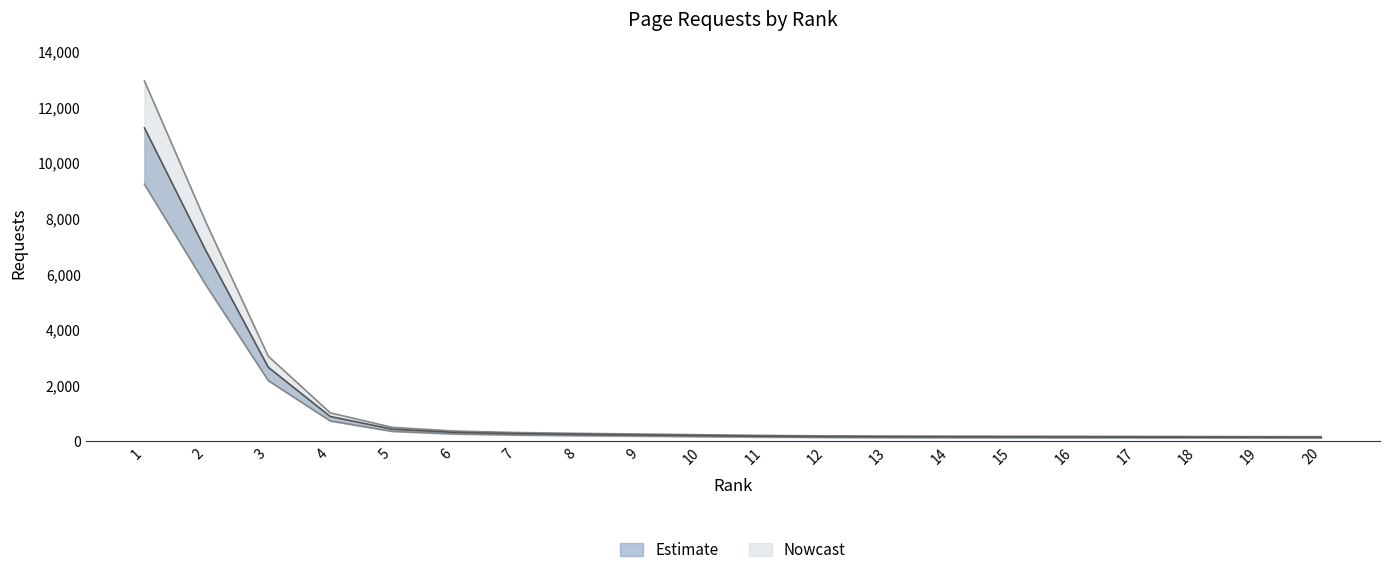

True or false: the data shows 245 at 12.

False